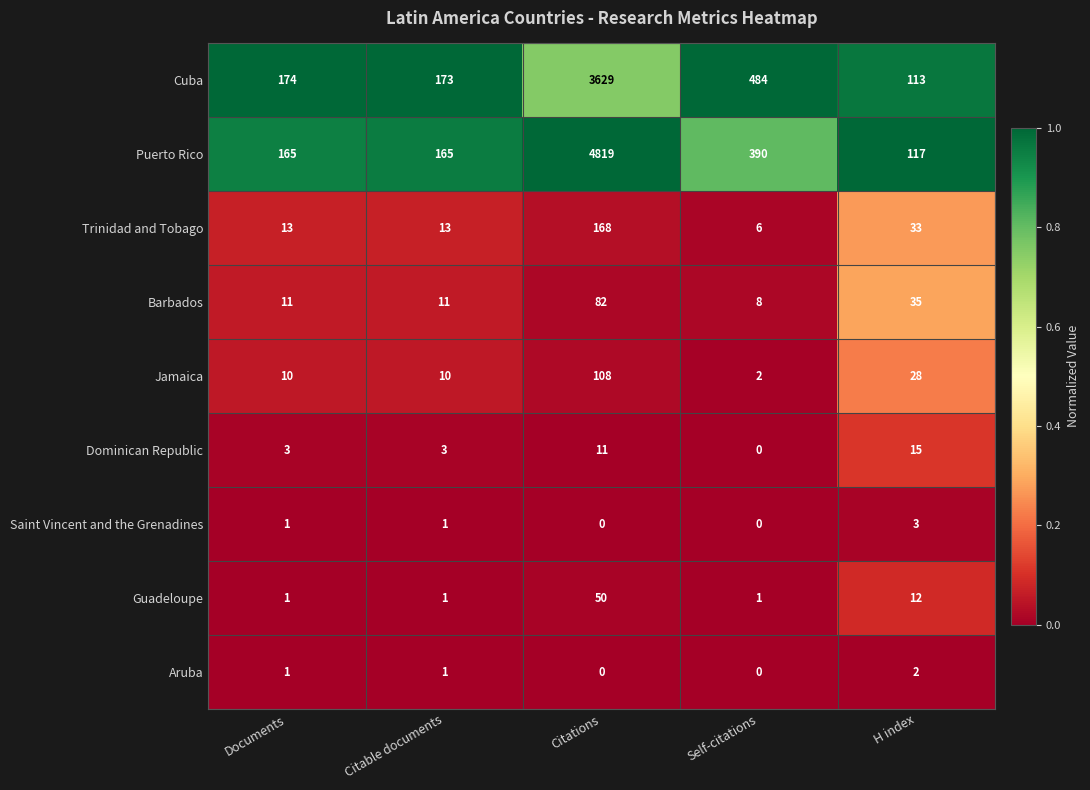

List the labels in order of Cuba value, smallest first.

H index, Citable documents, Documents, Self-citations, Citations